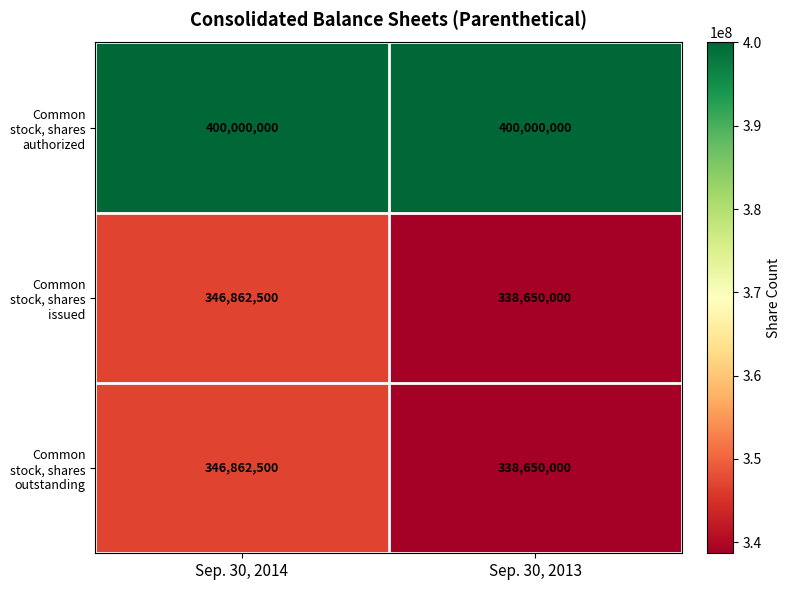

The Common stock, shares issued series shows 338650000 at Sep. 30, 2013. True or false?

True